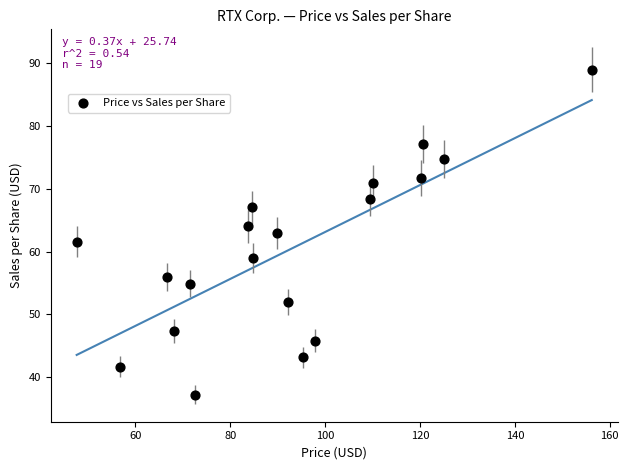

What is the range of X values (max minus min)?

108.6